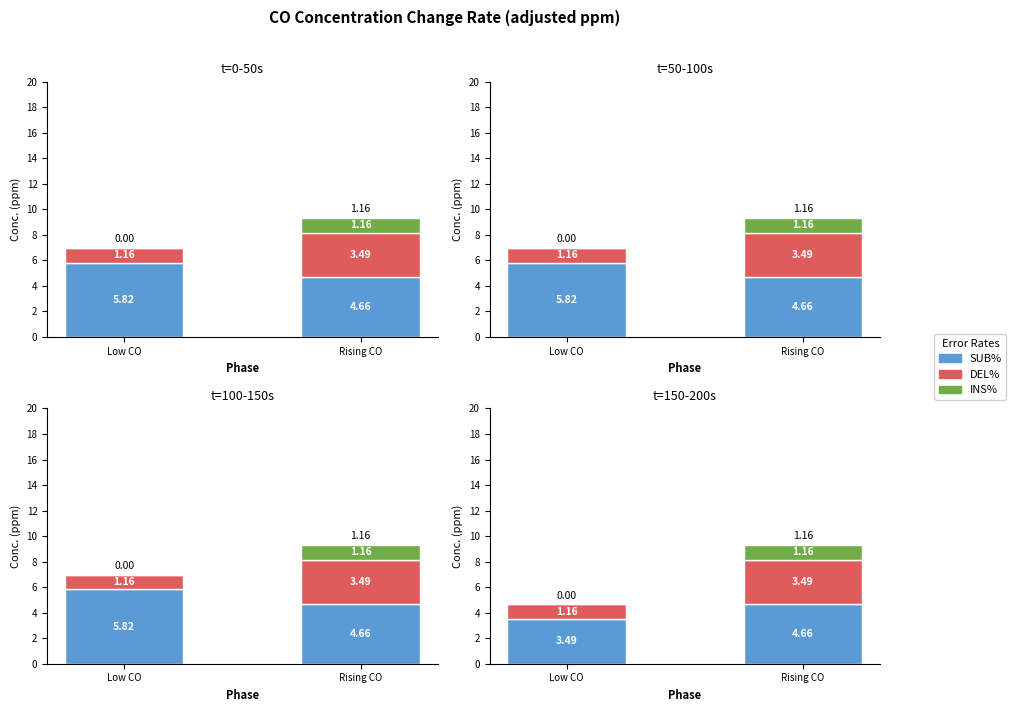

How many values in the INS% series exceed 1?

1